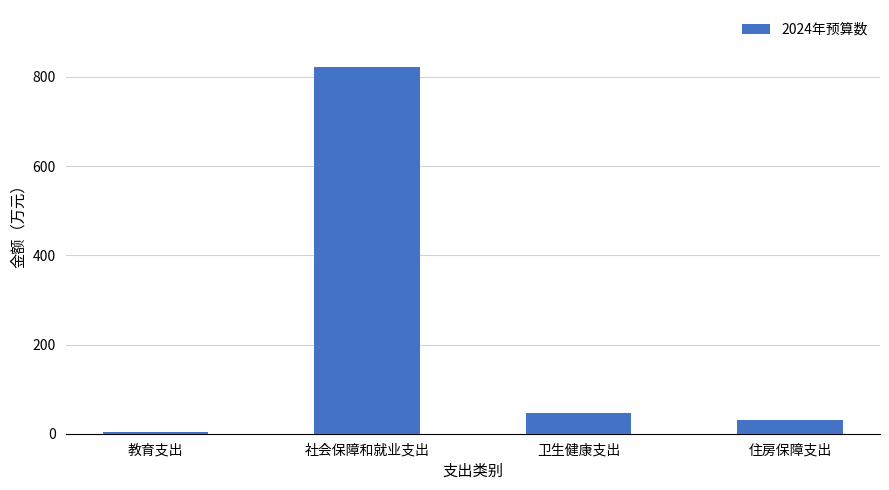

What is the change in value from 教育支出 to 住房保障支出?

+27.2